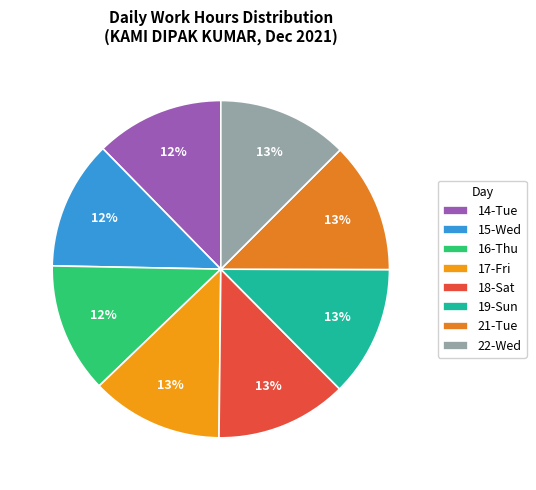

What percentage is NOT represented by 22-Wed?

87.5%